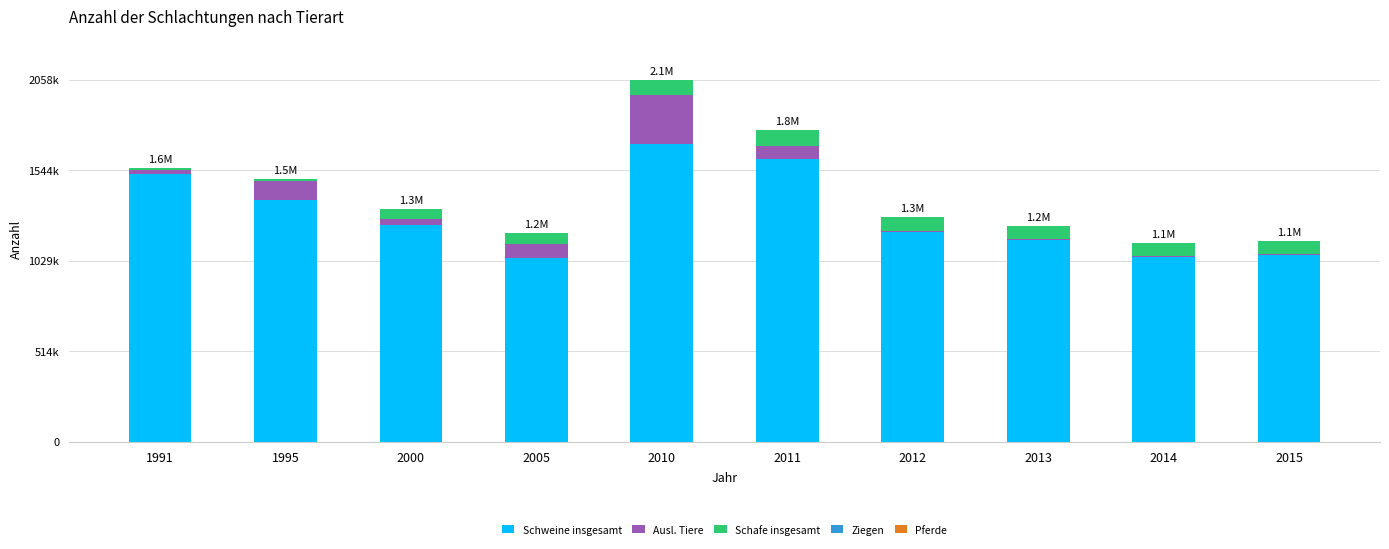

Is it true that Pferde equals 834 at 1995?

False